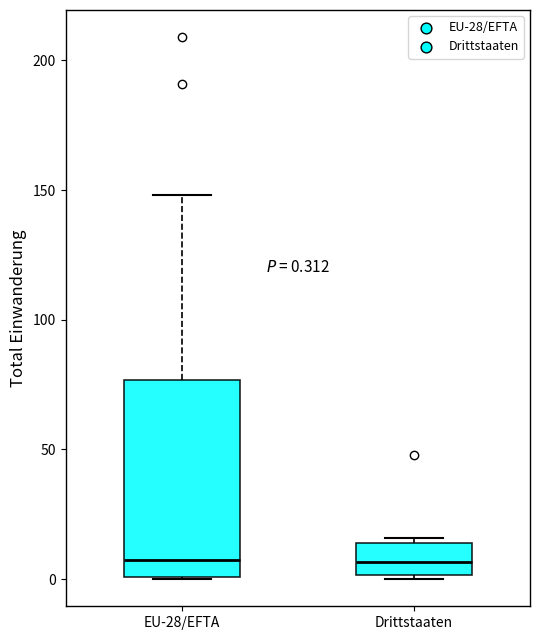

Comparing the boxes themselves (not the whiskers), which one is the tallest?

EU-28/EFTA